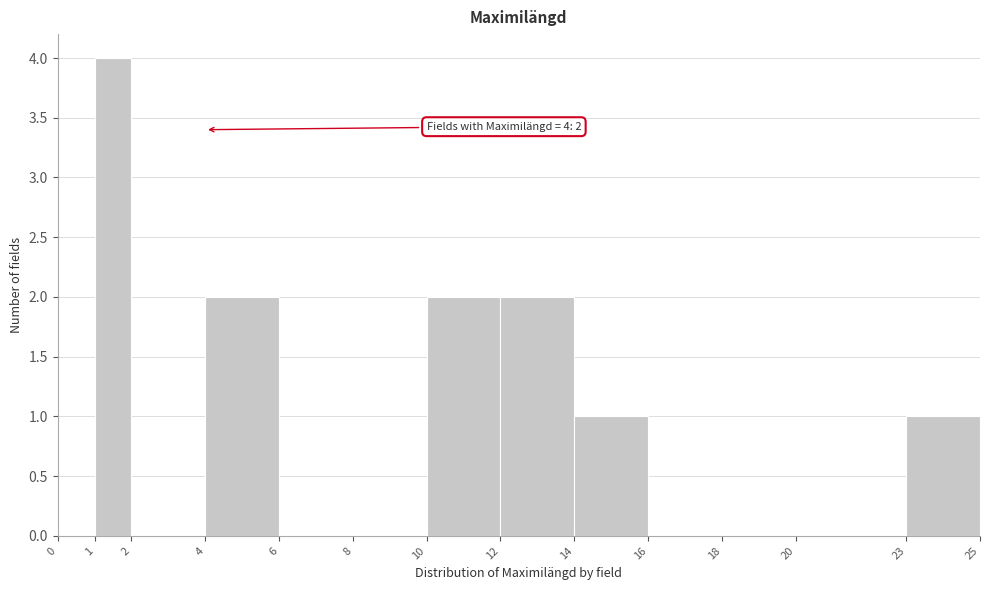

Which range on the x-axis has the tallest bar?

1 to 2